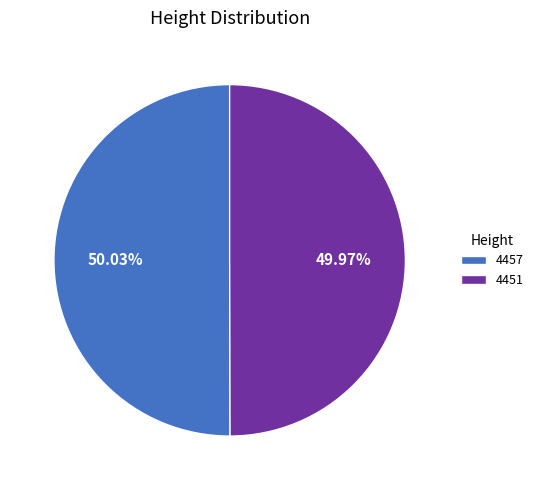

Approximately how many times larger is the value at 4457 compared to 4451?

1.0